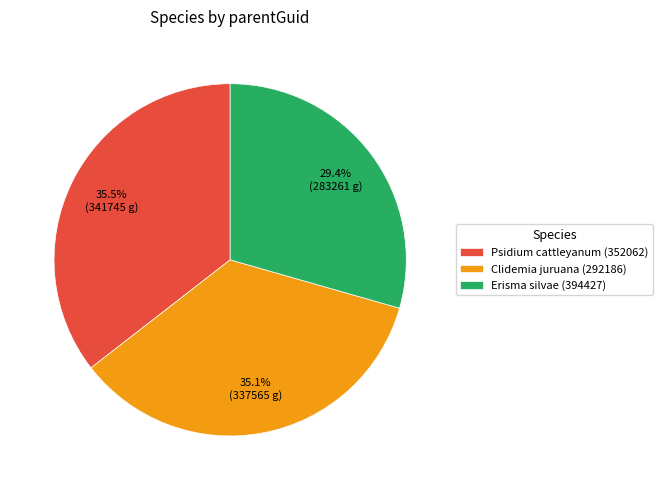

Which slice is the smallest?

Erisma silvae (394427)